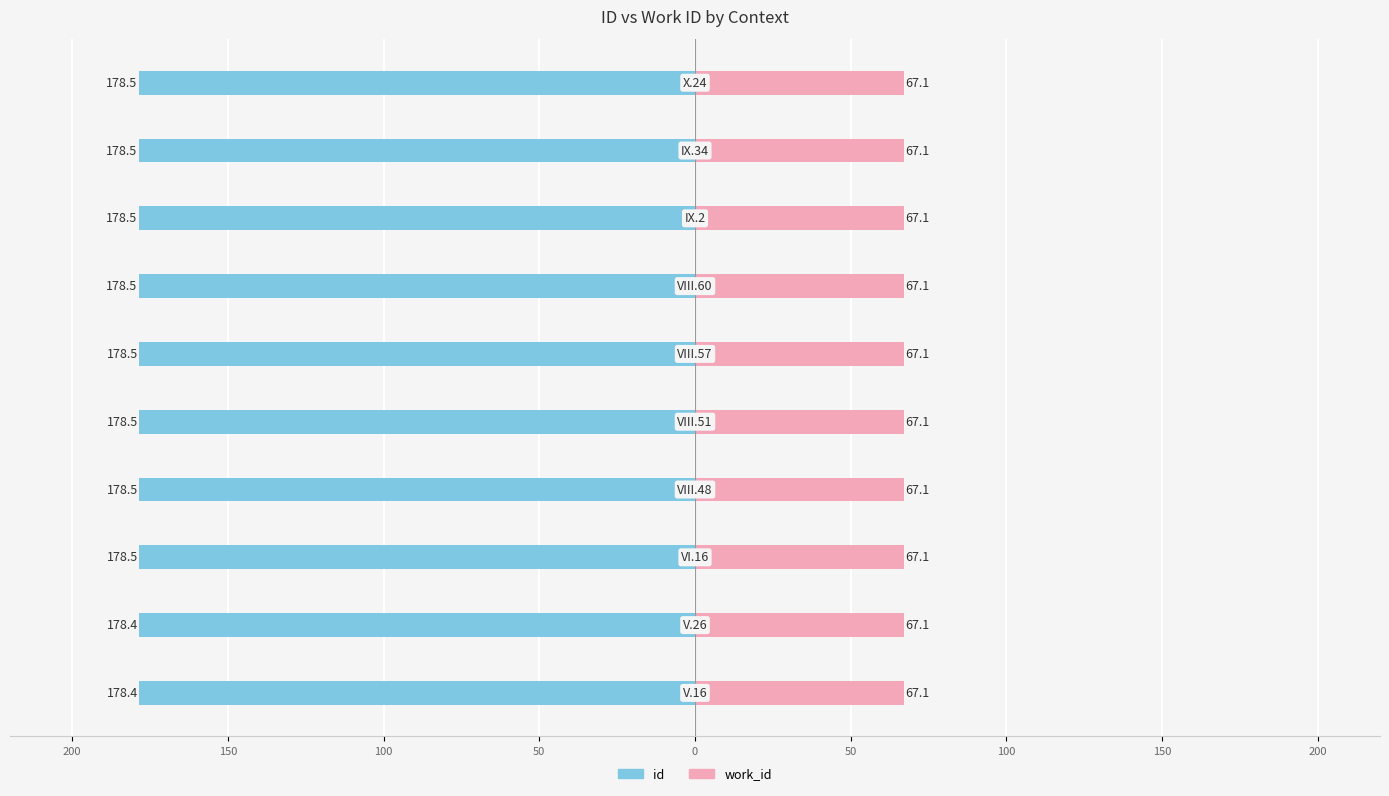

At 150, list the series in order from smallest to largest.

id, work_id